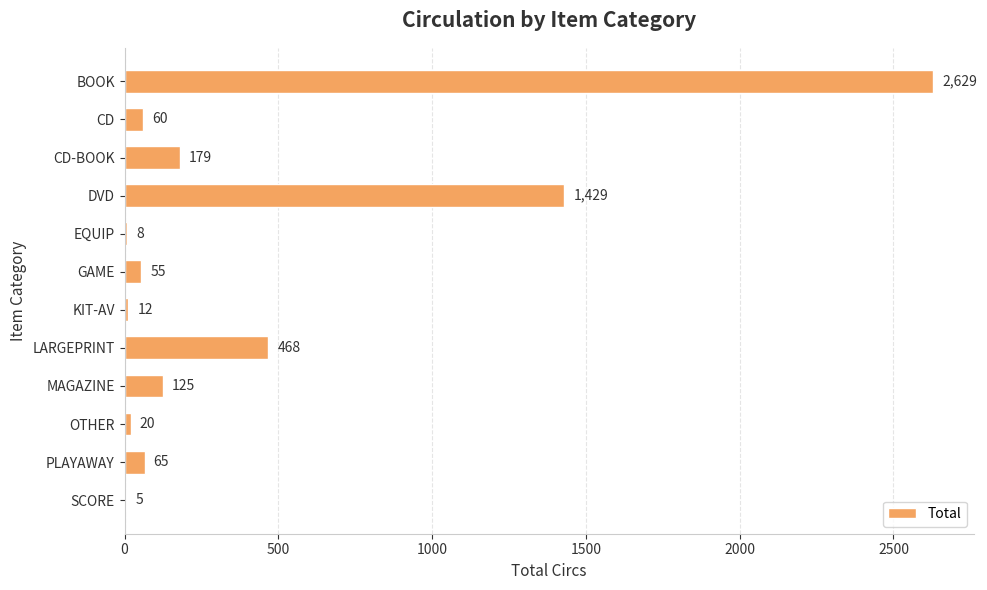

What is the maximum value shown in the chart?

2629